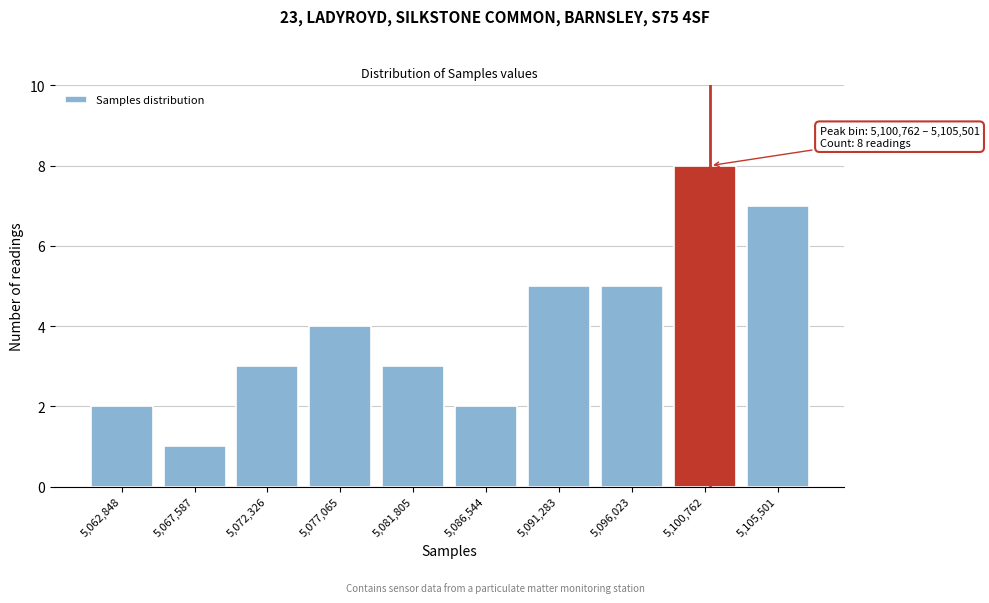

Reading left to right, extract all data points from this chart.

2	1	3	4	3	2	5	5	8	7